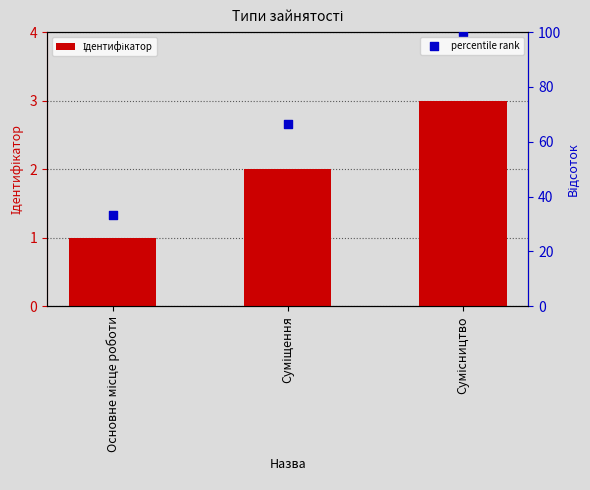

At which category is the sum across all series the highest?

Сумісництво